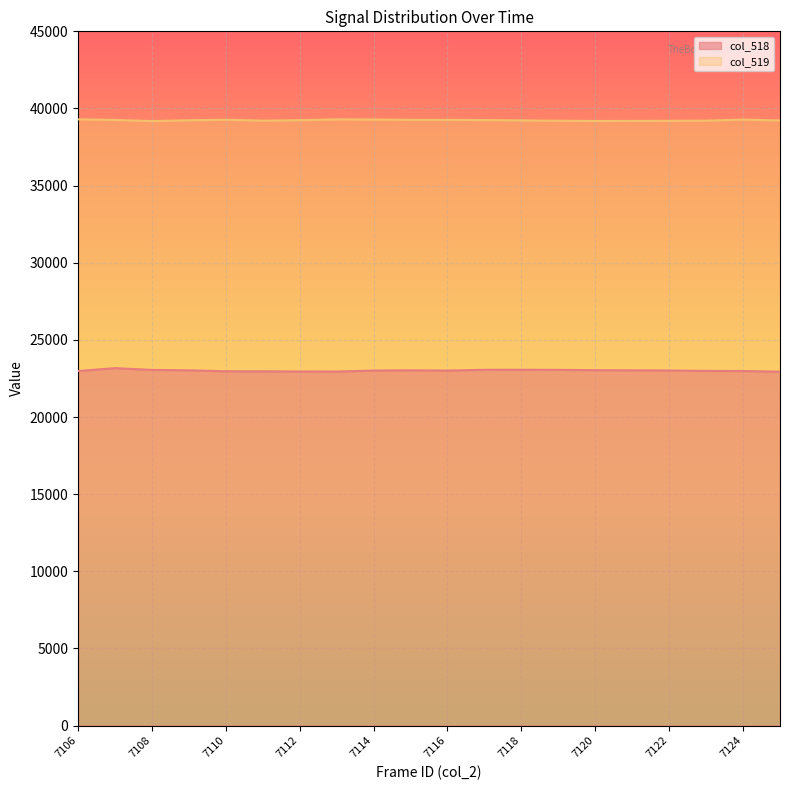

Is the value of col_518 at 7119 greater than the value of col_519 at 7119?

No